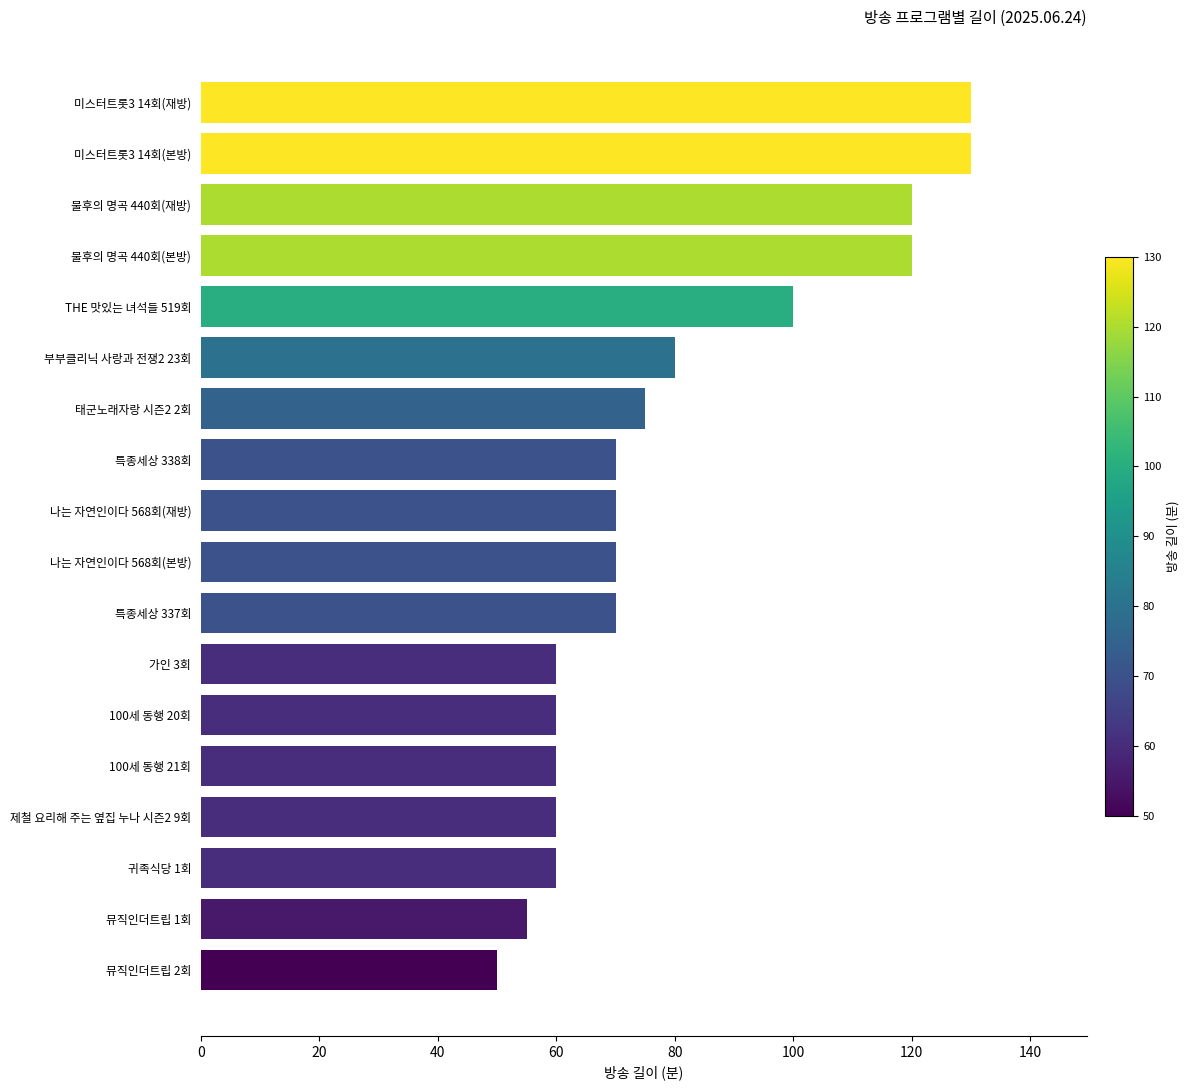

Is it true that the value at 미스터트롯3 14회(본방) is 130?

True